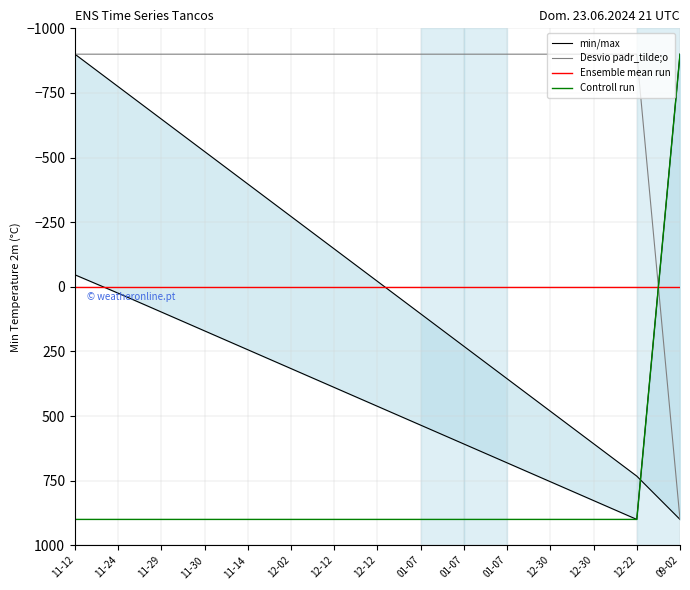

How many series are shown in this chart?

4